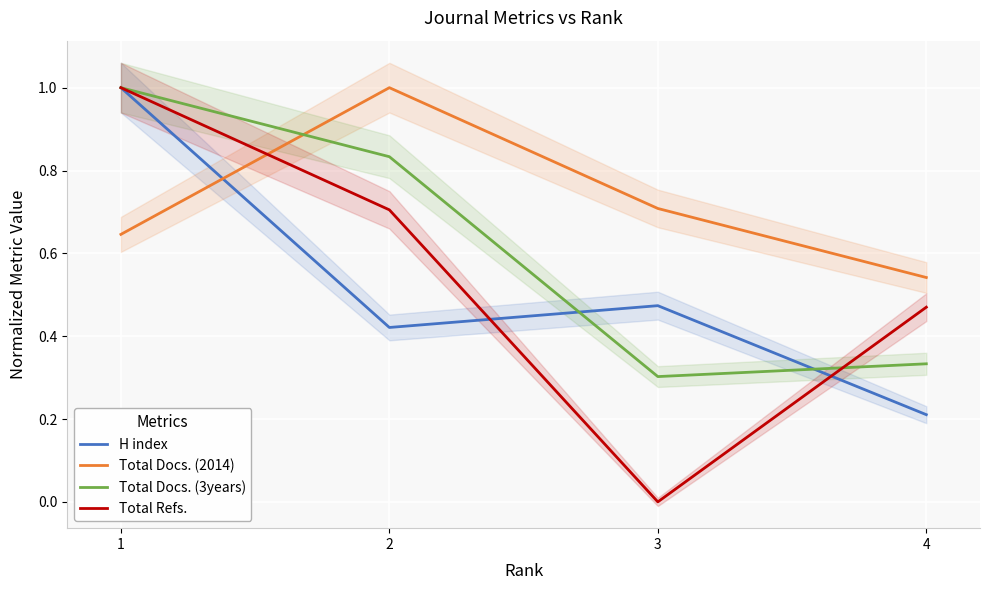

Is the value of Total Refs. at 2 greater than the value of H index at 1?

No